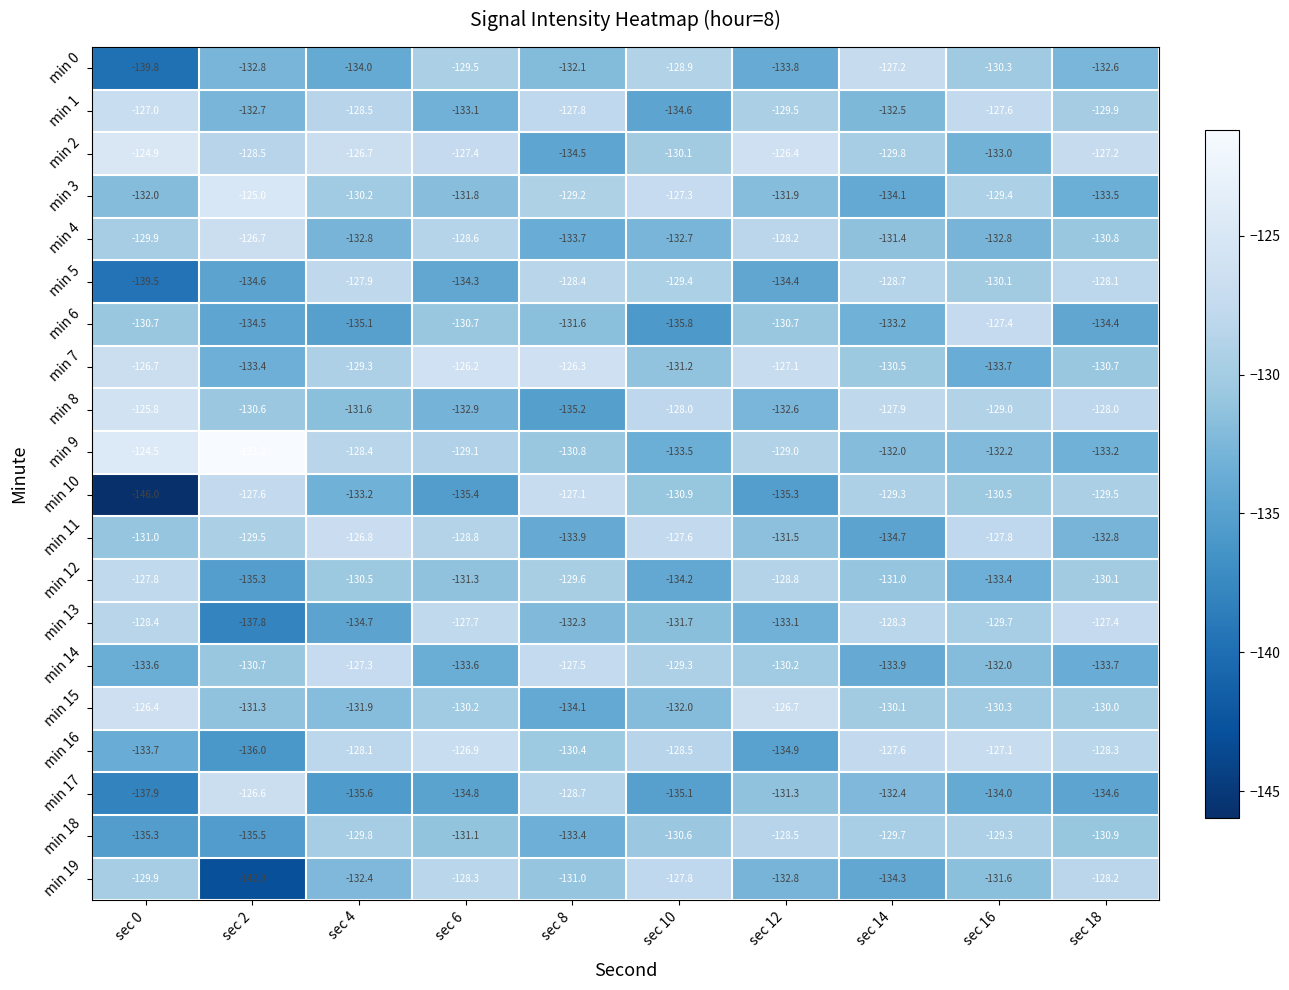

At which label does min 13 reach its peak?

sec 18